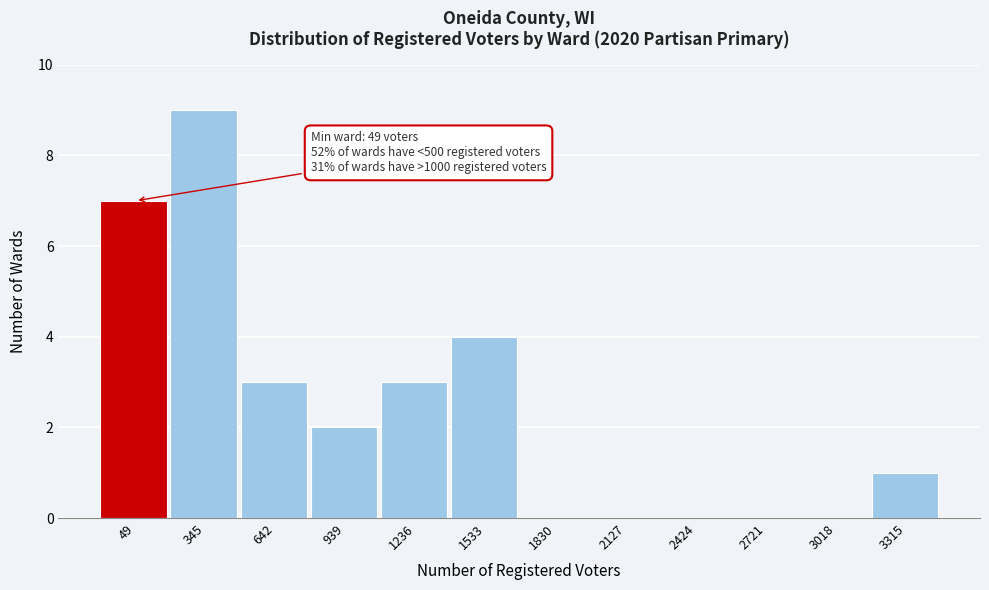

Reading left to right, what are all the values shown in this chart?

49=7	345=9	642=3	939=2	1236=3	1533=4	1830=0	2127=0	2424=0	2721=0	3018=0	3315=1